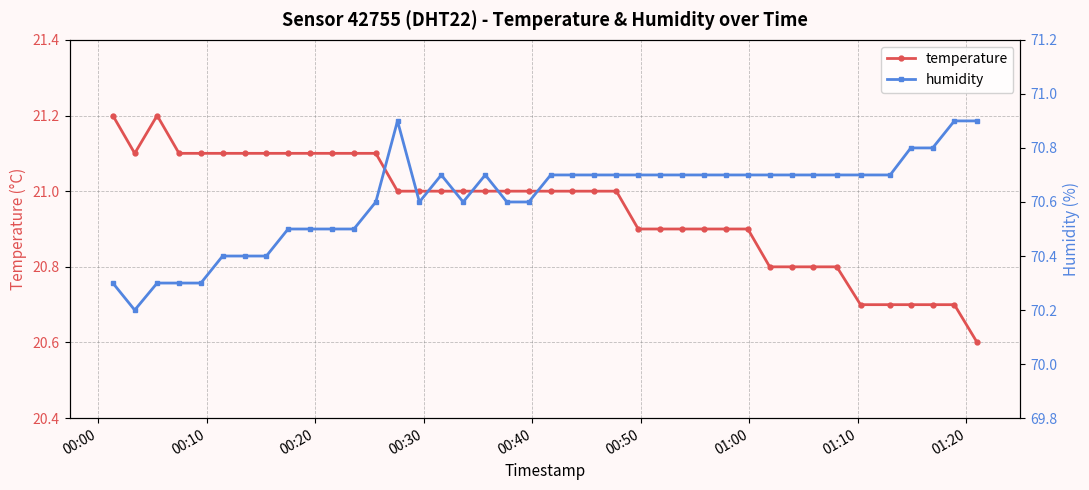

Which series has the widest spread of values?

humidity